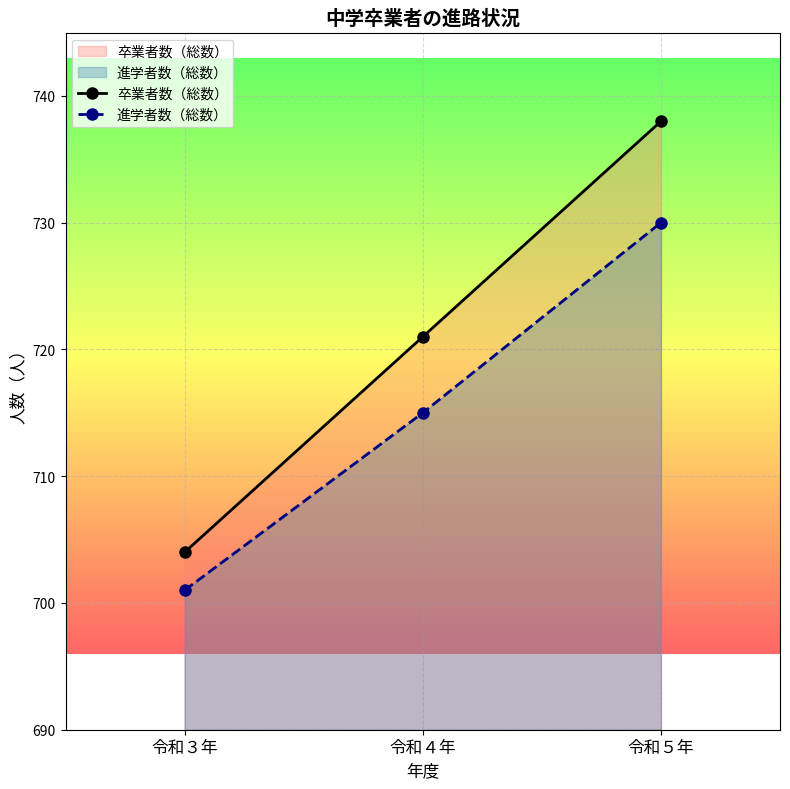

At 令和５年, list the series in order from largest to smallest.

卒業者数（総数）, 進学者数（総数）